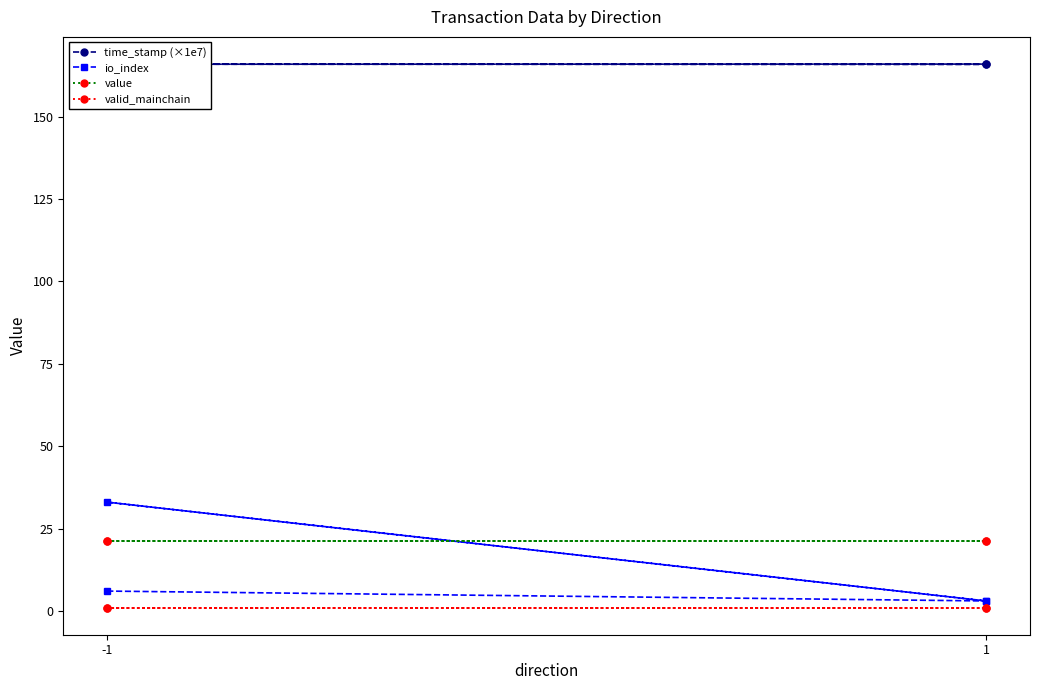

True or false: time_stamp (×1e7) has more than 0 points higher than both neighbors.

False